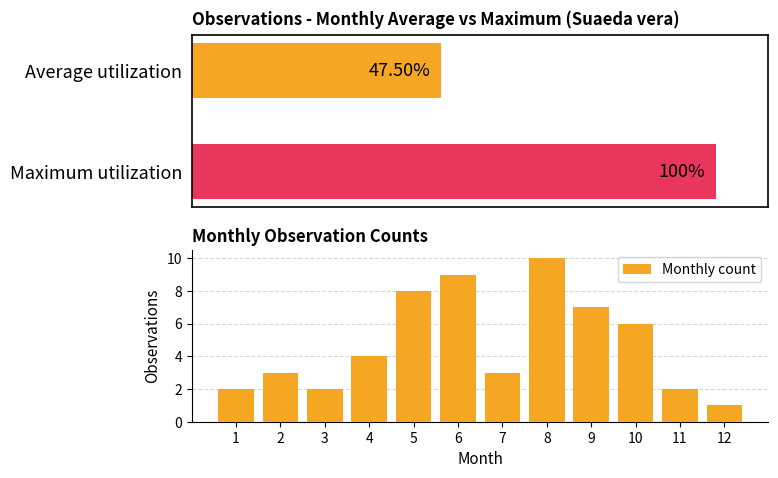

At which category does the chart reach its minimum across all series?

12